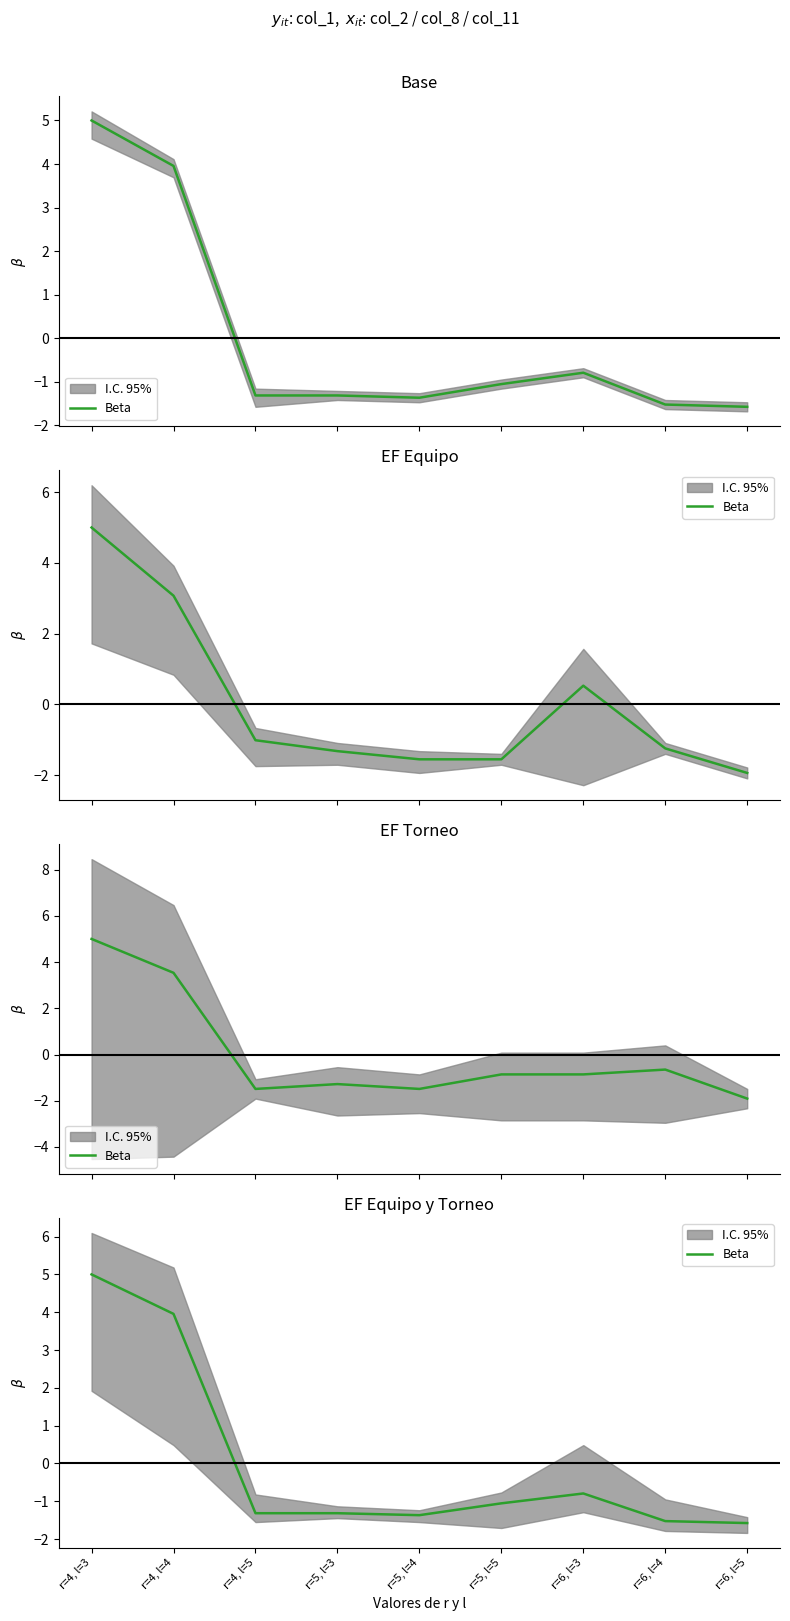

Reading right to left, what are all the values shown in this chart?

-1.6	-1.5	-0.8	-1.1	-1.4	-1.3	-1.3	4.0	5.0